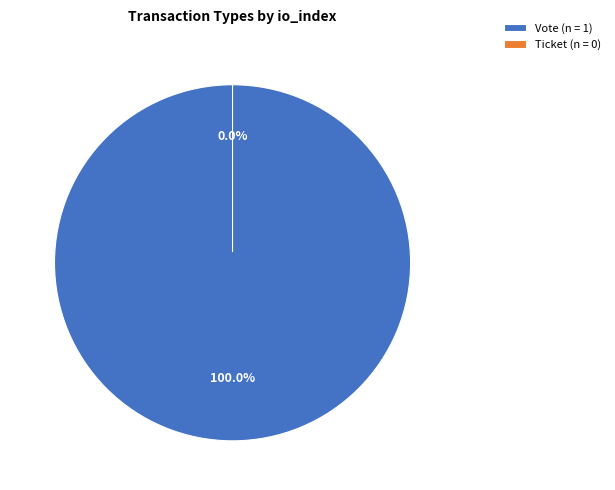

Is it true that Vote is 99% of the pie?

False